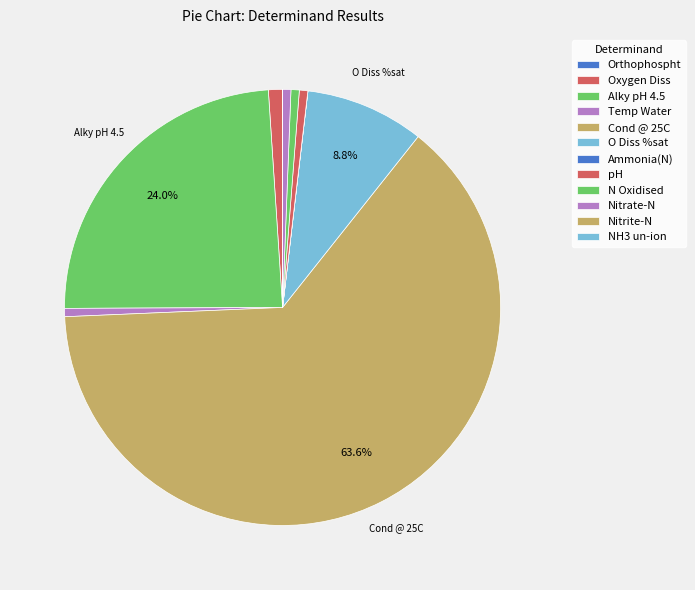

Which category has the biggest portion of the pie?

Cond @ 25C